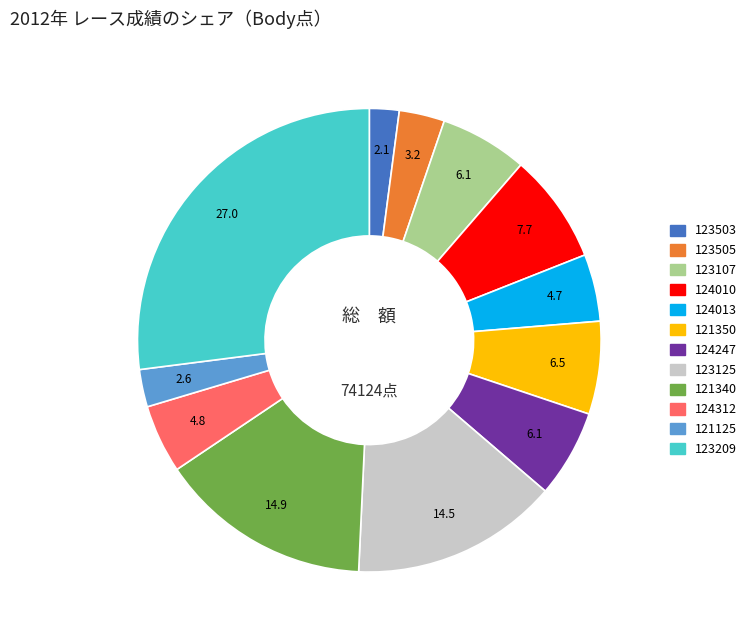

Is it true that 124247 is 1% of the pie?

False